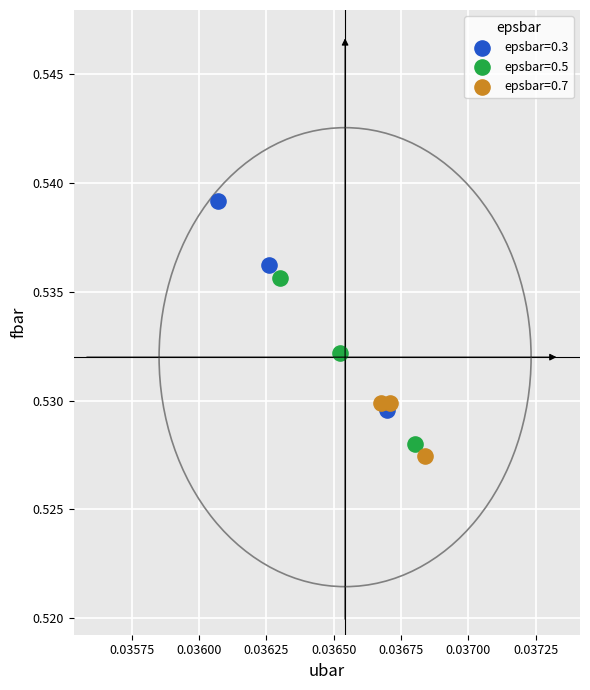

Which series reaches the maximum Y coordinate?

epsbar=0.3